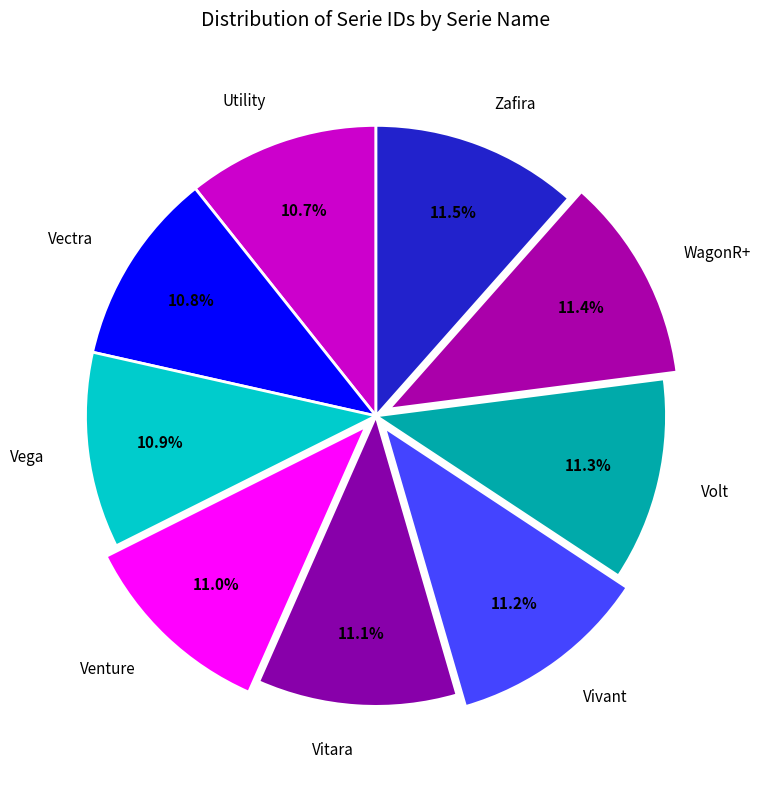

To the nearest percent, what is the average slice percentage?

11%